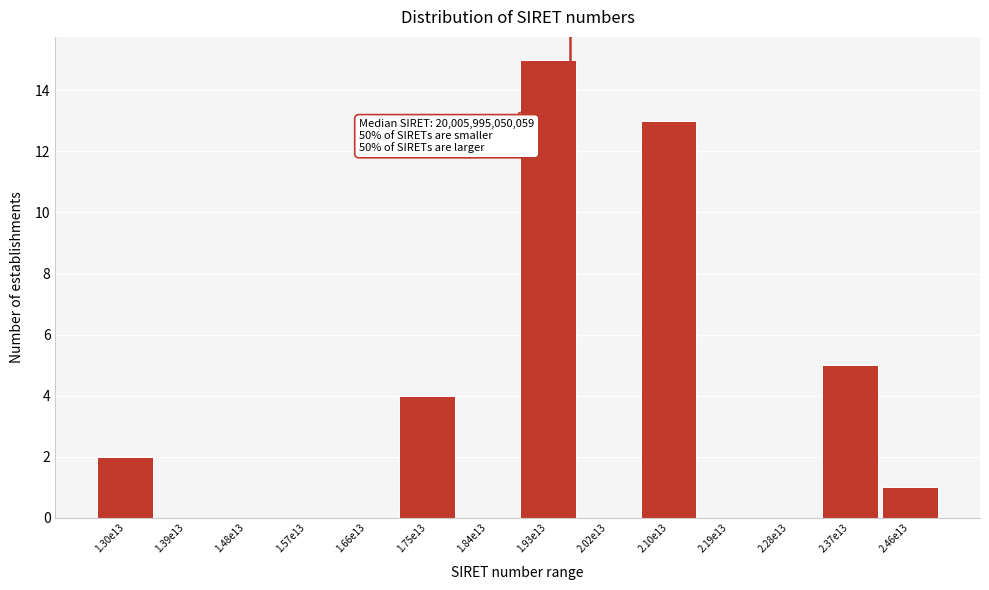

Reading left to right, what are all the values shown in this chart?

1.30e13=2	1.39e13=0	1.48e13=0	1.57e13=0	1.66e13=0	1.75e13=4	1.84e13=0	1.93e13=15	2.02e13=0	2.10e13=13	2.19e13=0	2.28e13=0	2.37e13=5	2.46e13=1